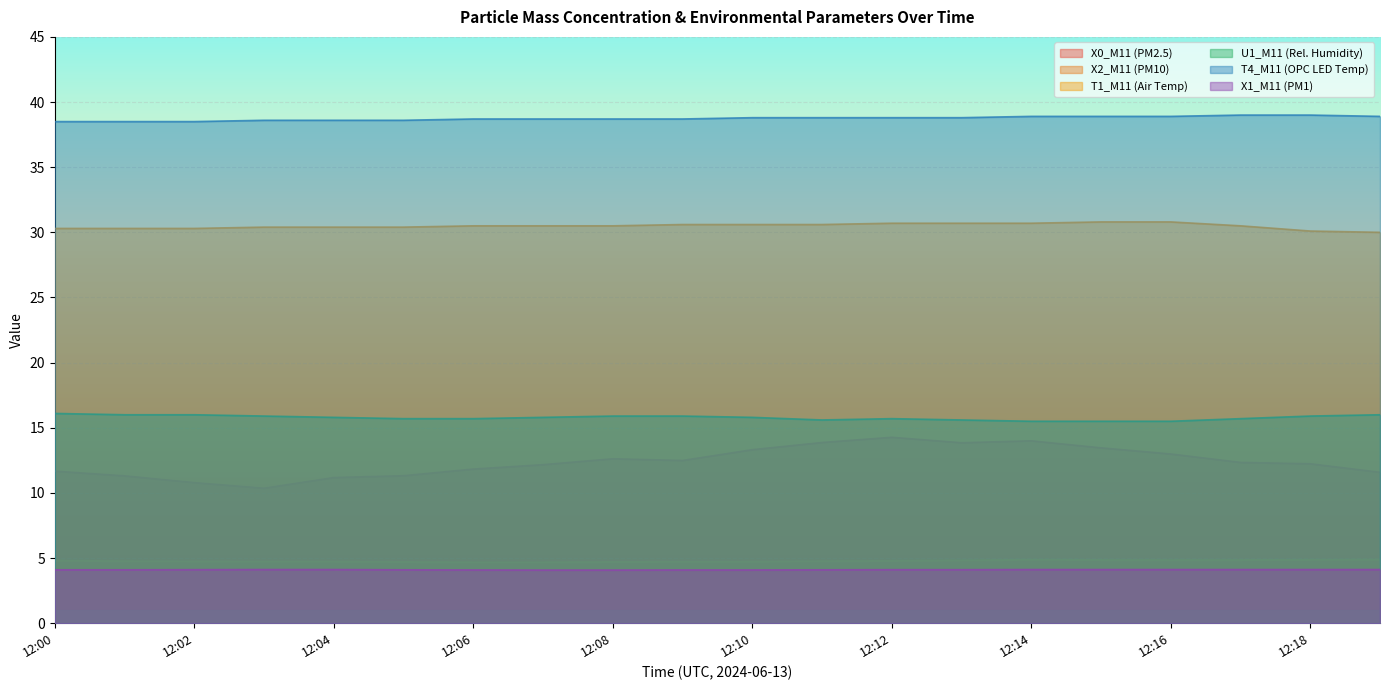

What is the value of the T1_M11 (Air Temp) point at the 20th from the left?

30.0